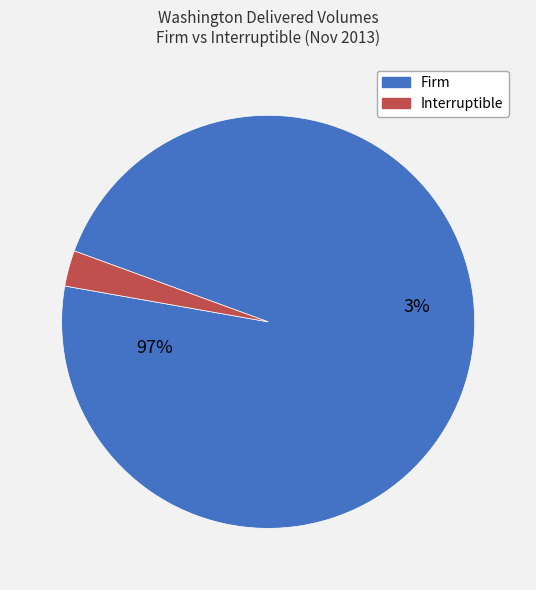

To the nearest percent, what percentage of the pie is Interruptible?

3%